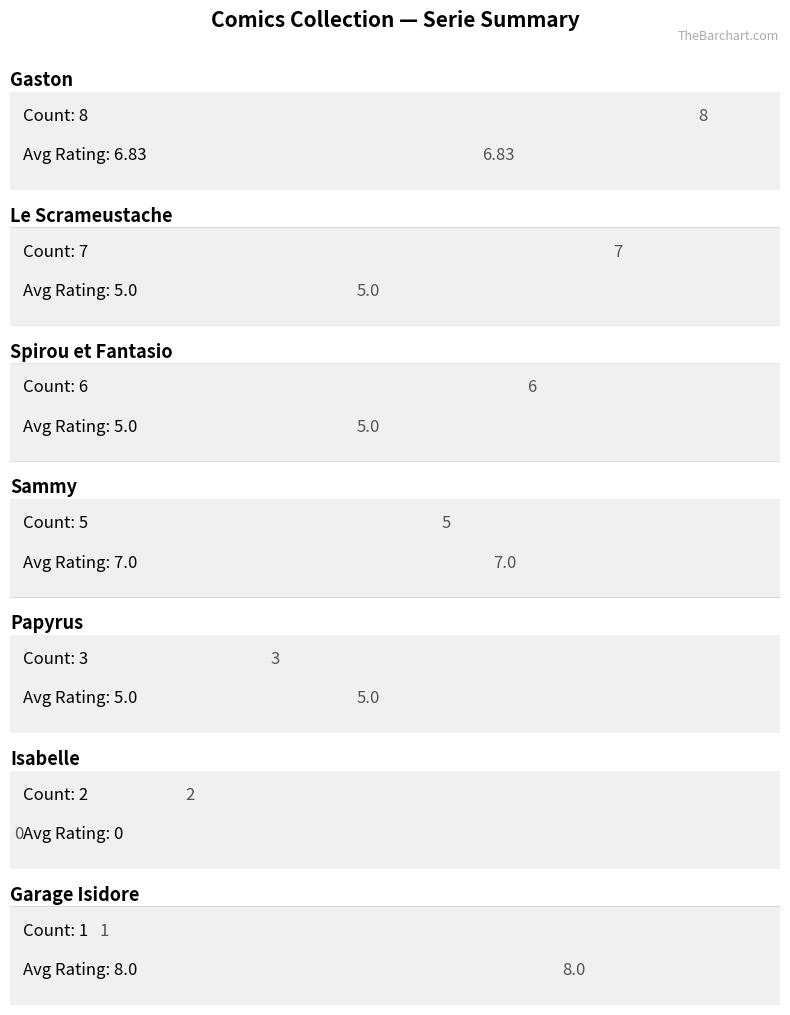

What is the value of the 2nd bar from the left?

7